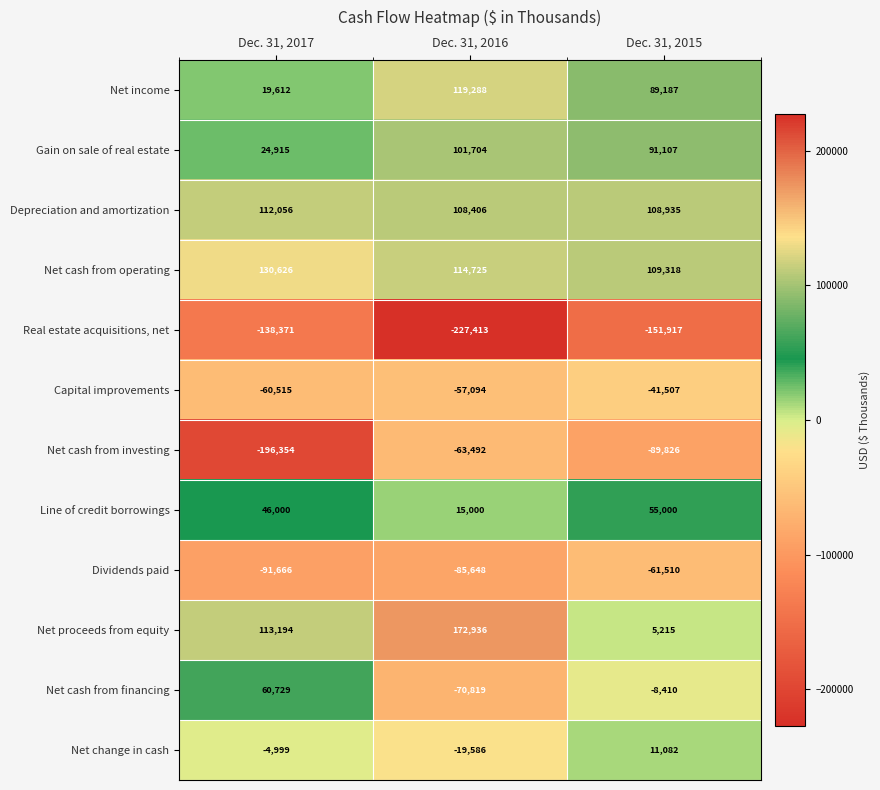

How many distinct data groups are displayed?

12